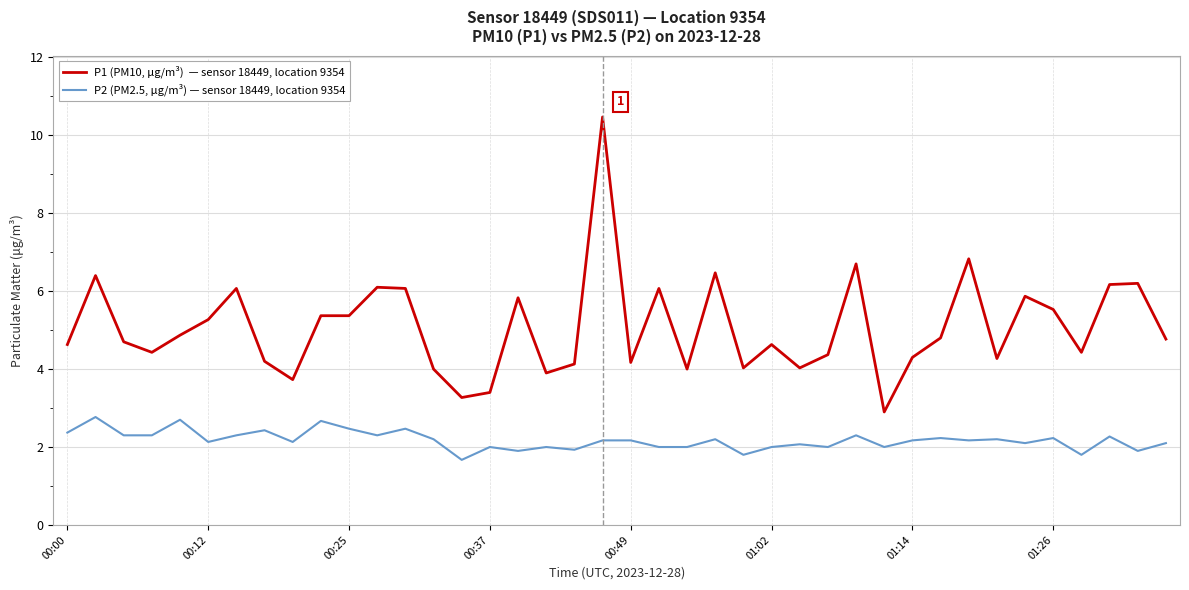

What is the minimum value shown in the chart?

1.7